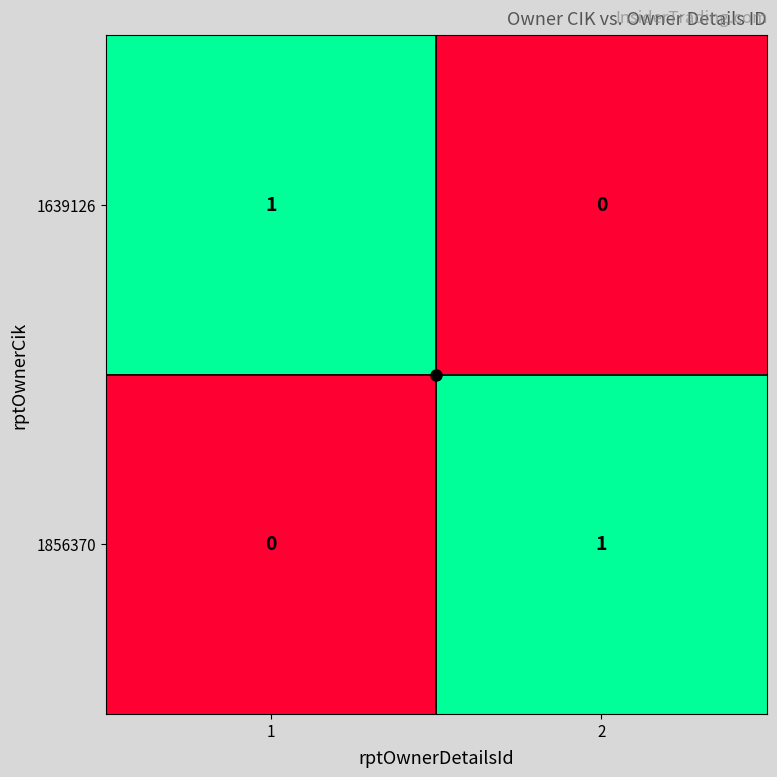

The 1639126 series shows 0 at 1. True or false?

False